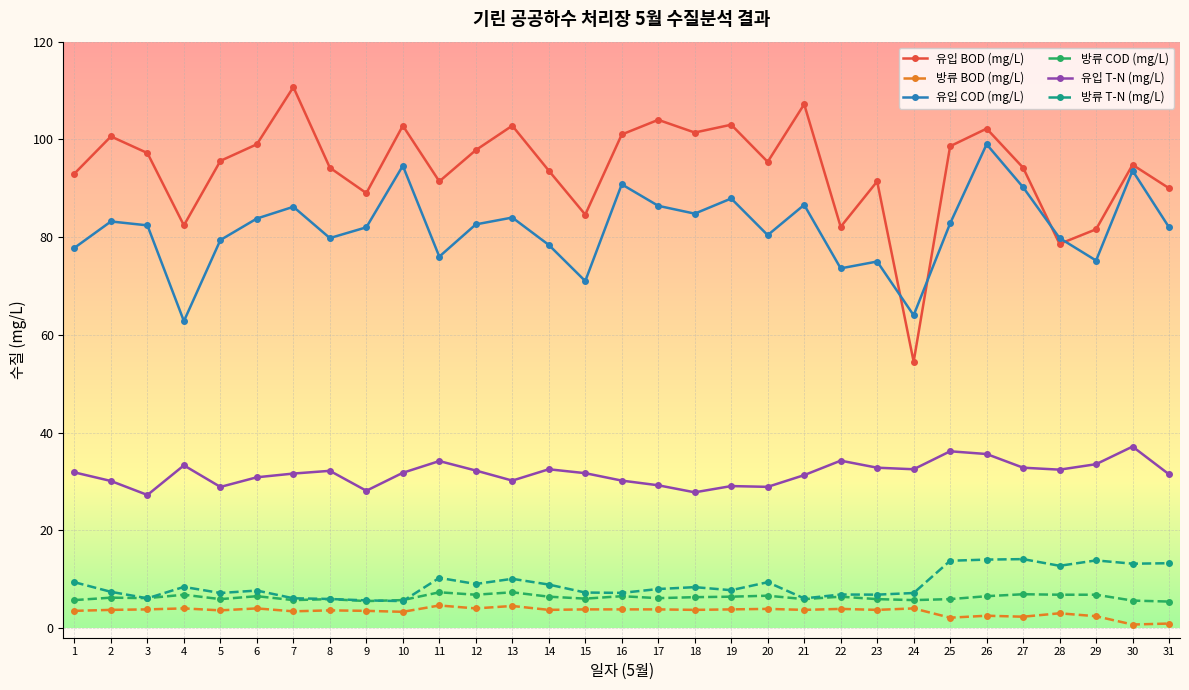

True or false: 유입 BOD (mg/L) has more than 1 points higher than both neighbors.

True